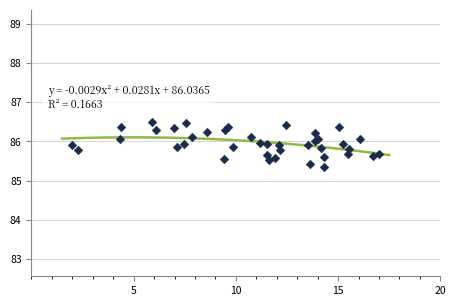

What Y value in the scatter plot is closest to 85?

85.4